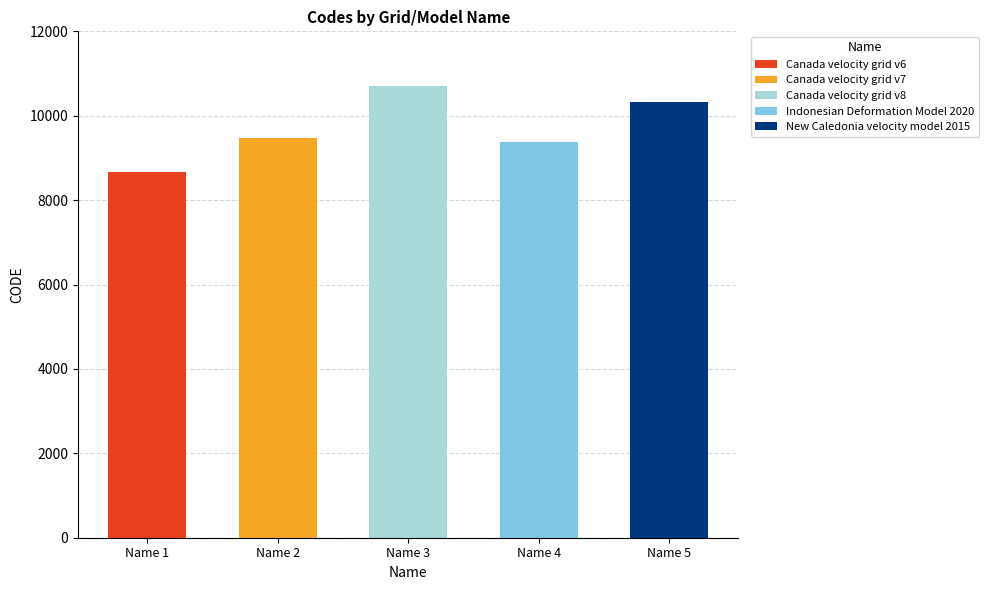

What is the difference between the values at Canada velocity grid v8 and Canada velocity grid v6?

2031